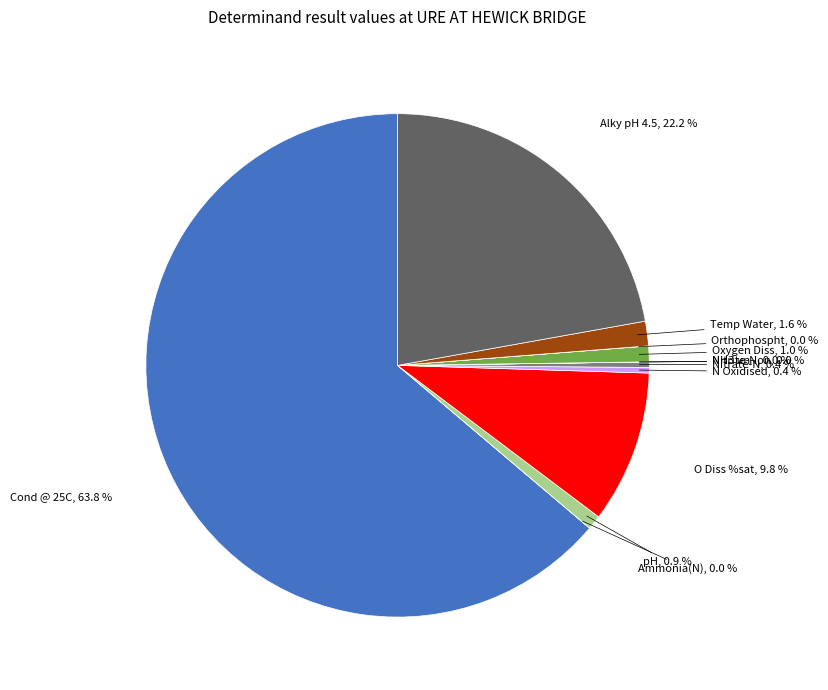

Which slice is the largest?

Cond @ 25C